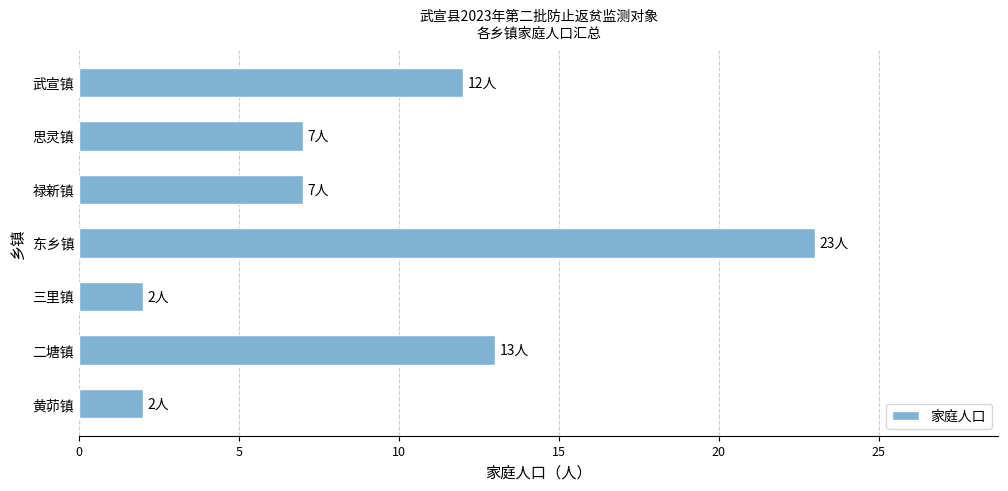

What is the difference between the values at 东乡镇 and 禄新镇?

16